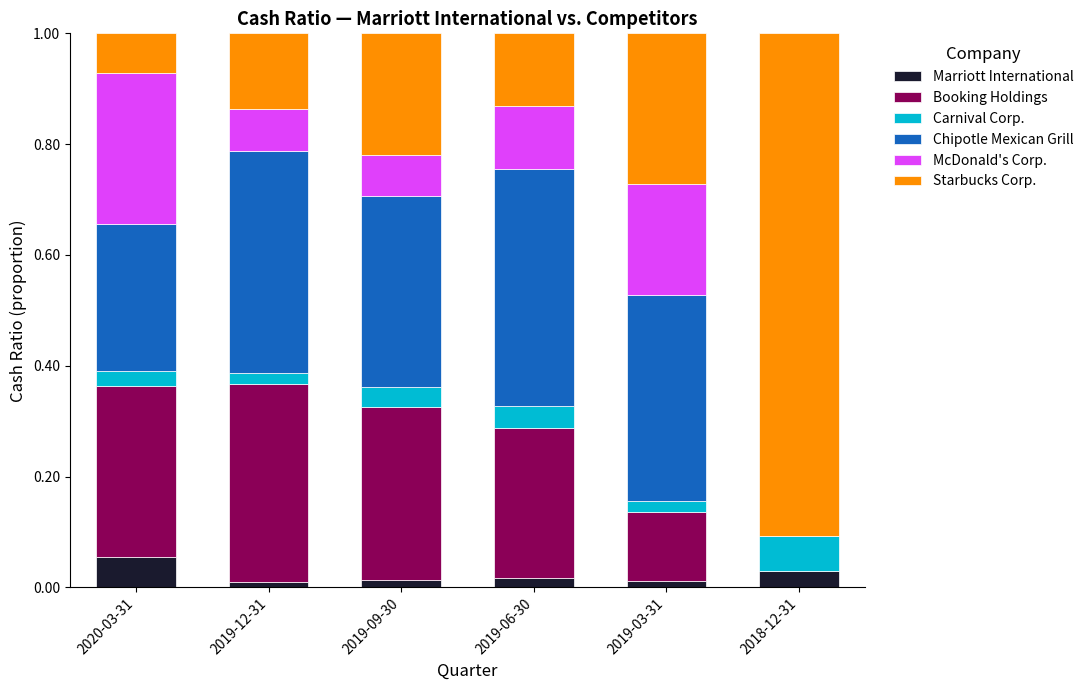

At which label does Marriott International reach its peak?

2020-03-31